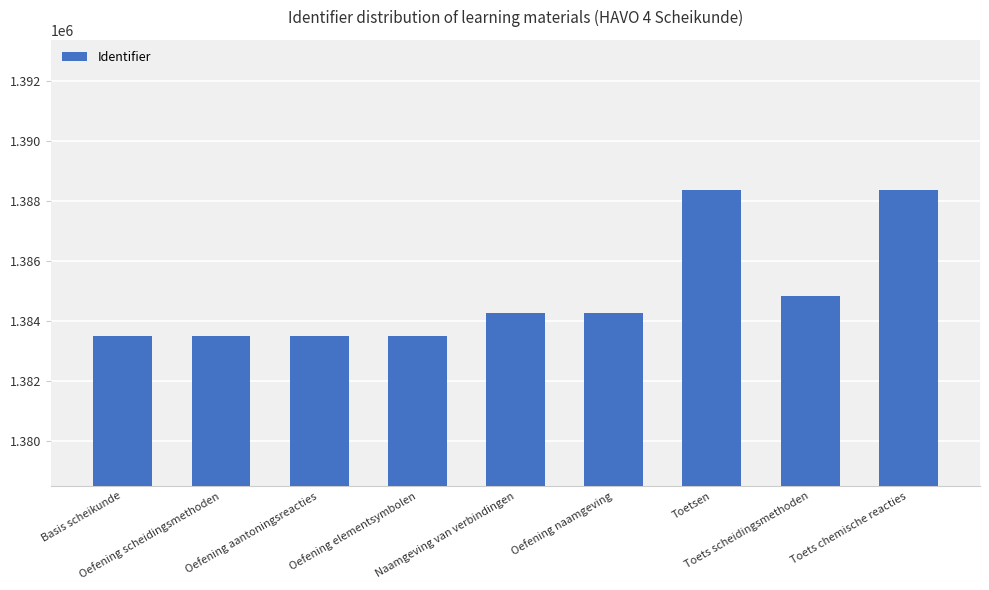

What is the difference between the maximum and minimum values?

4880